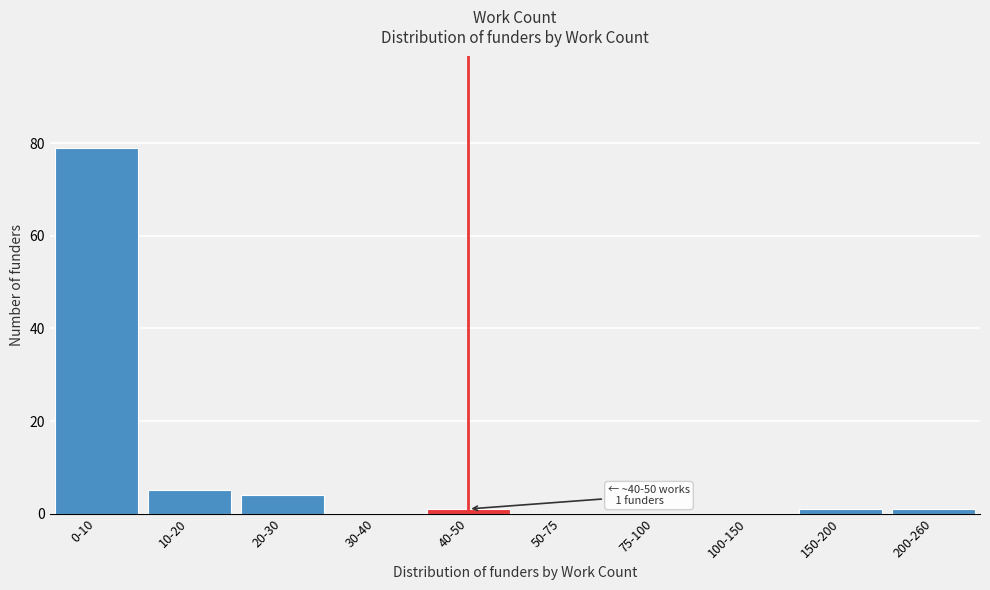

Reading right to left, what are all the values shown in this chart?

200-260=1	150-200=1	100-150=0	75-100=0	50-75=0	40-50=1	30-40=0	20-30=4	10-20=5	0-10=79